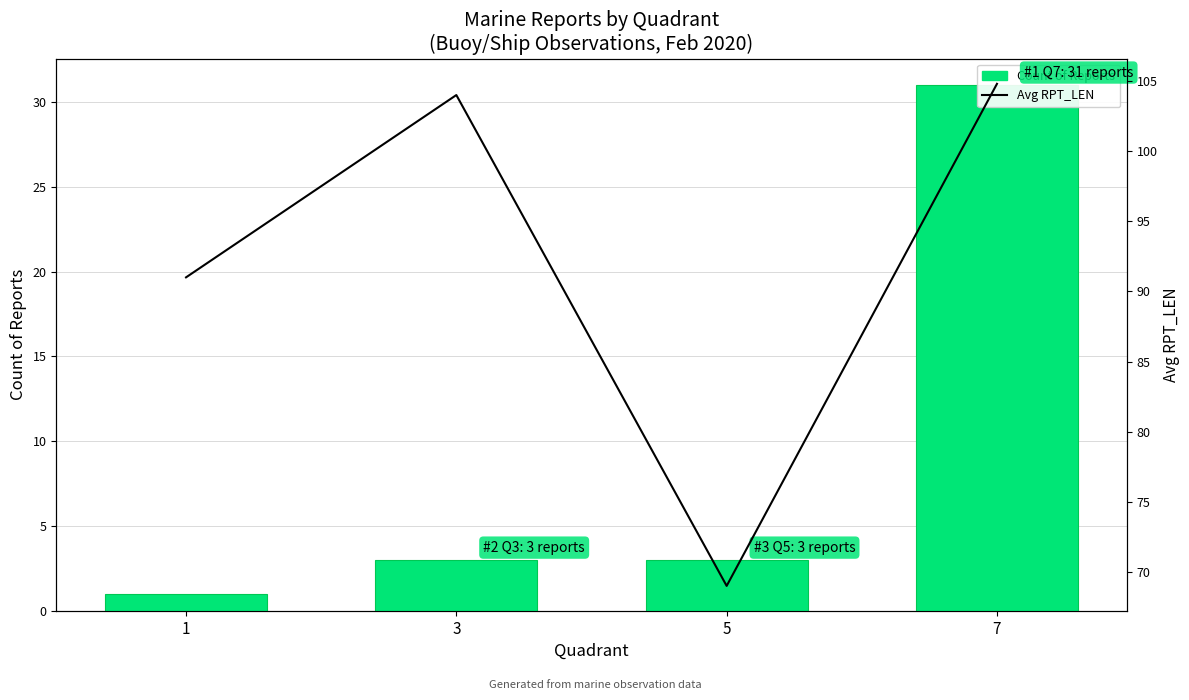

What is the total value across all series at 5?

72.0